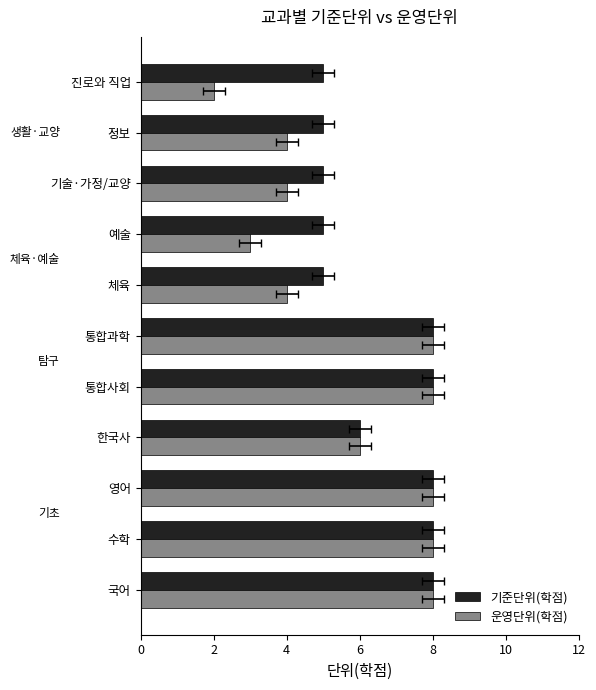

Reading left to right, transcribe all the data shown in this chart.

기준단위(학점): 8	8	8	6	8	8	5	5	5	5	5
운영단위(학점): 8	8	8	6	8	8	4	3	4	4	2